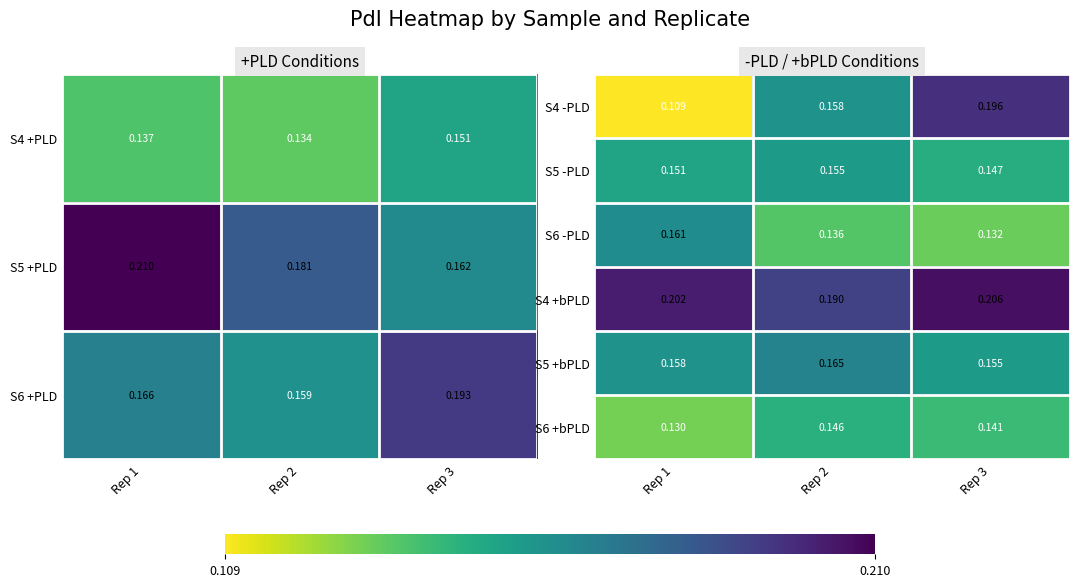

Is the value of S5 +bPLD at Rep 3 greater than the value of S6 -PLD at Rep 1?

No